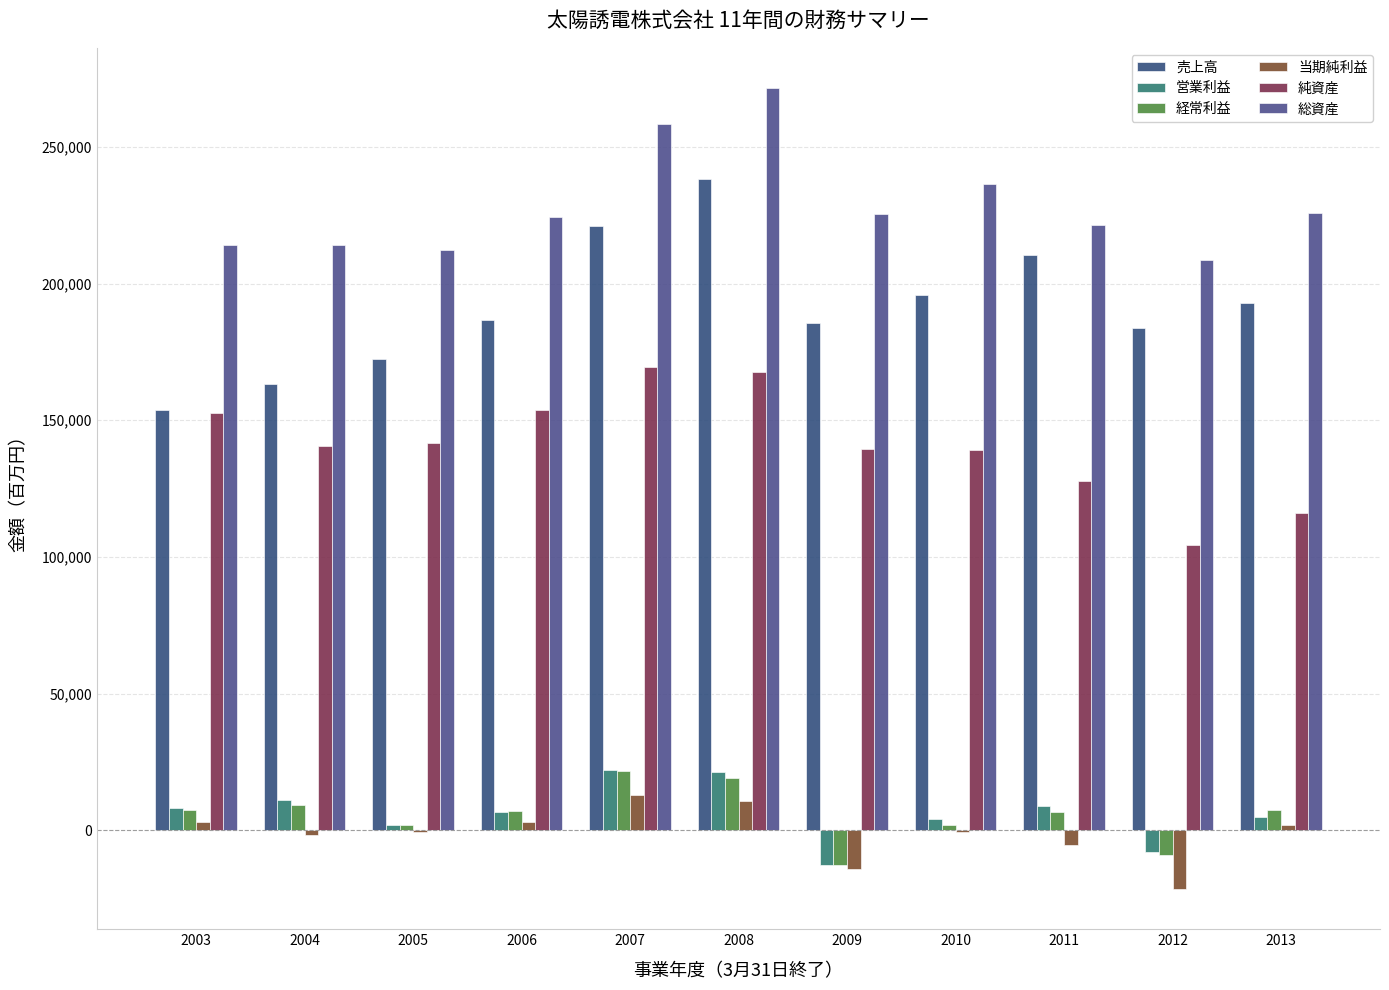

What is the difference between the 純資産 values at 2012 and 2004?

35995